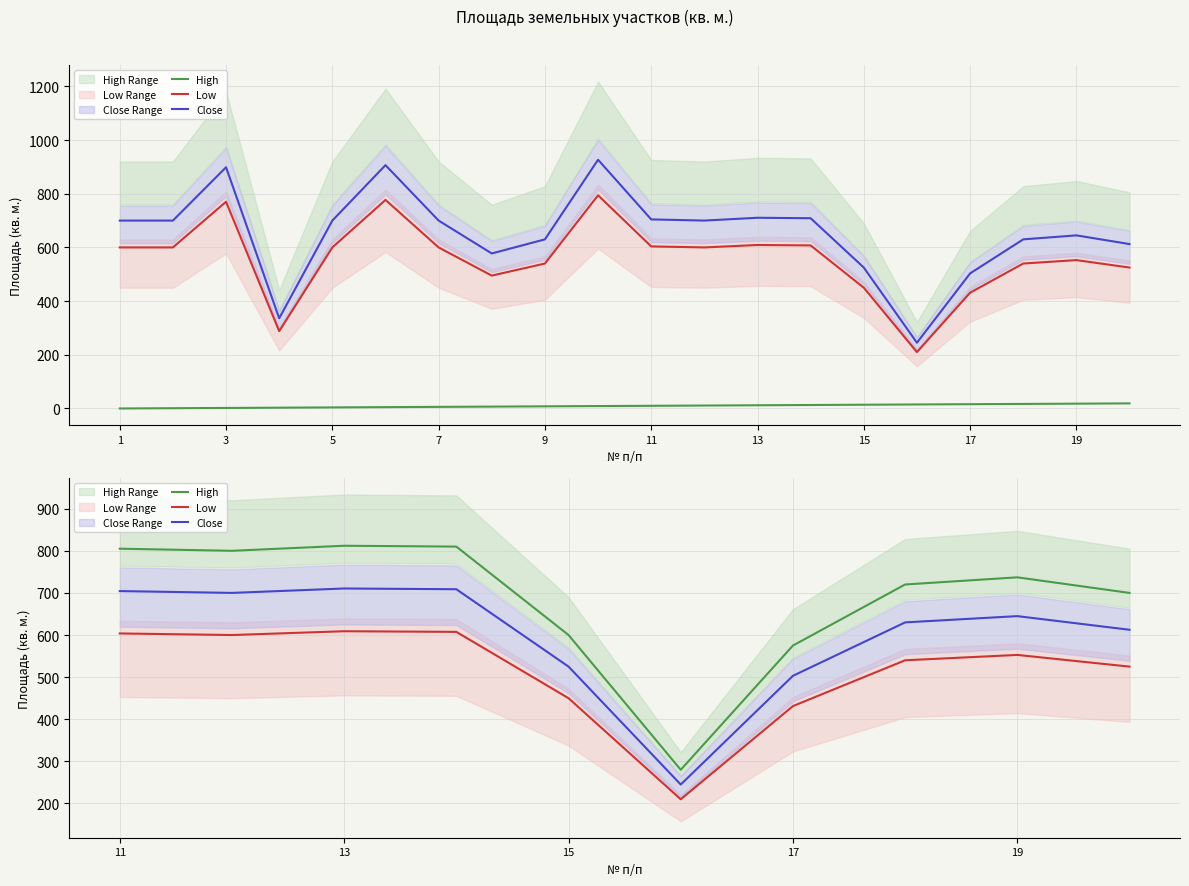

True or false: High has a value of 542.4 at 3.

False